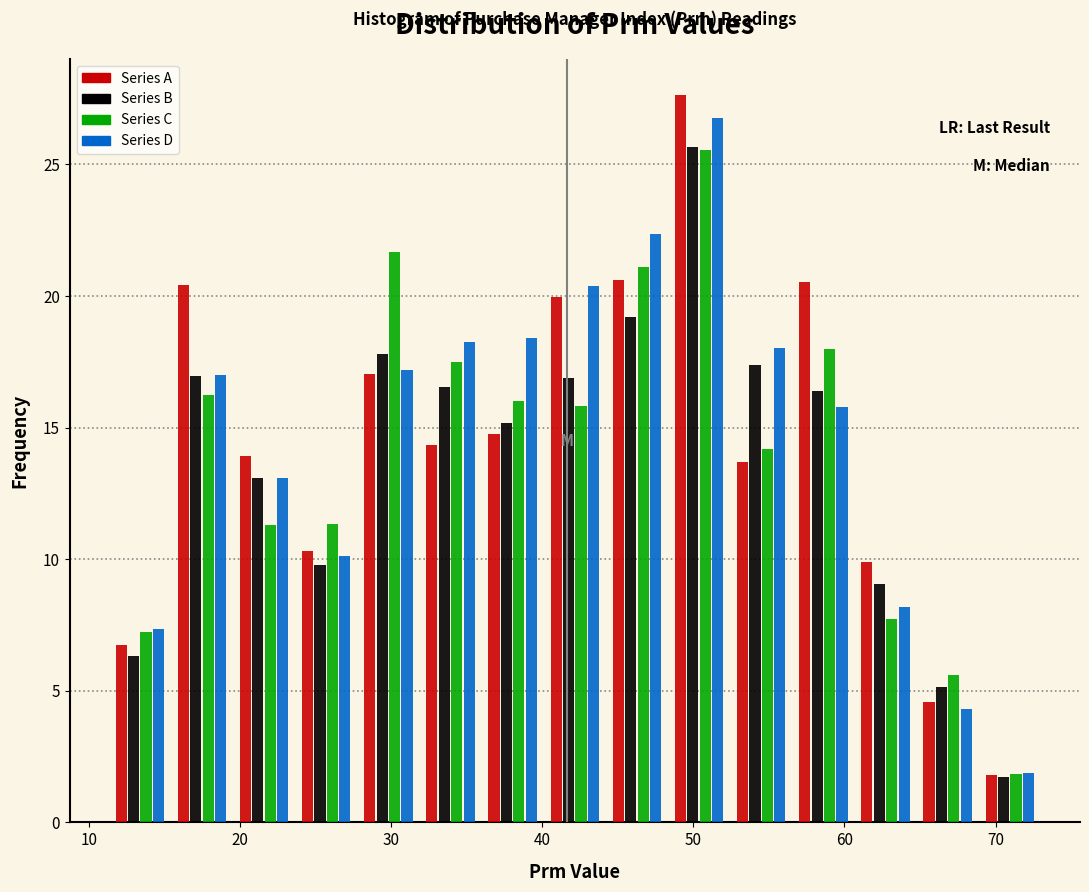

In the Series B series, which range on the x-axis has the tallest bar?

48 to 52